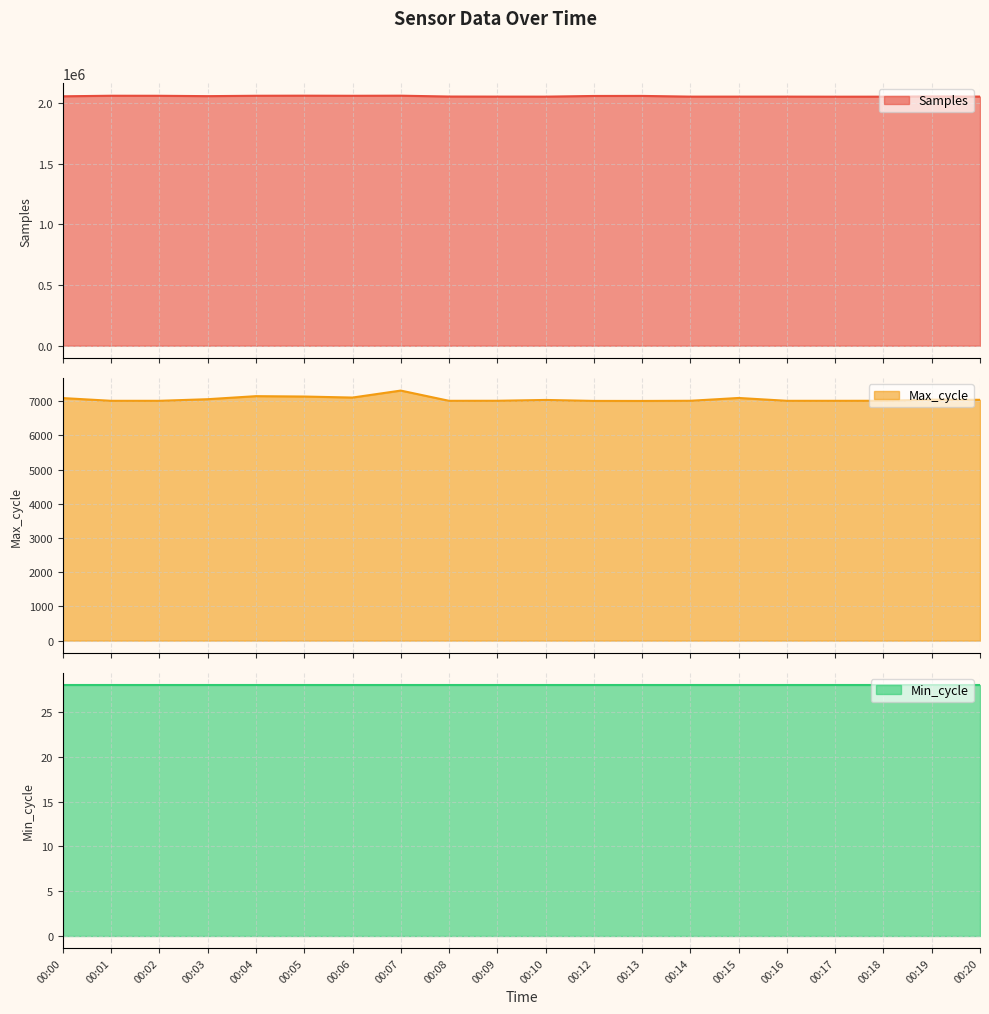

At which label does Max_cycle first exceed 7034?

00:00